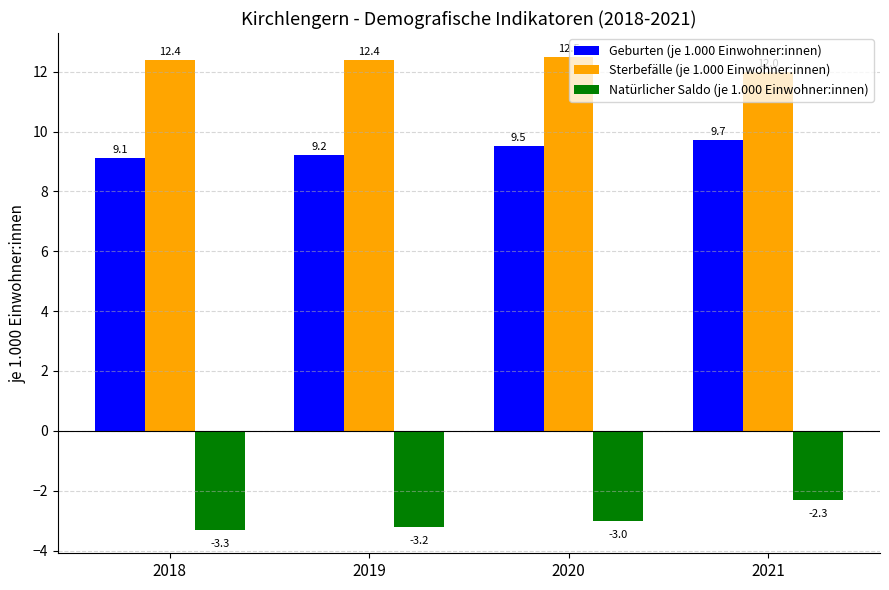

At which category is the sum across all series the highest?

2021